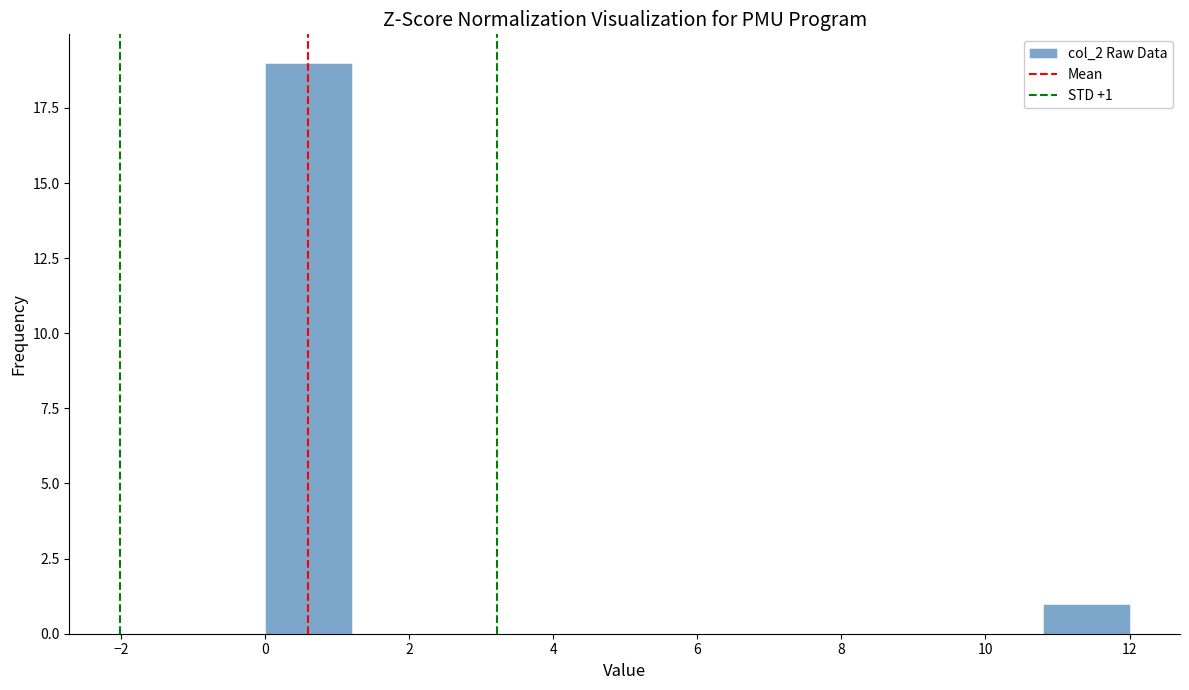

Which range on the x-axis has the tallest bar?

0.0 to 1.2